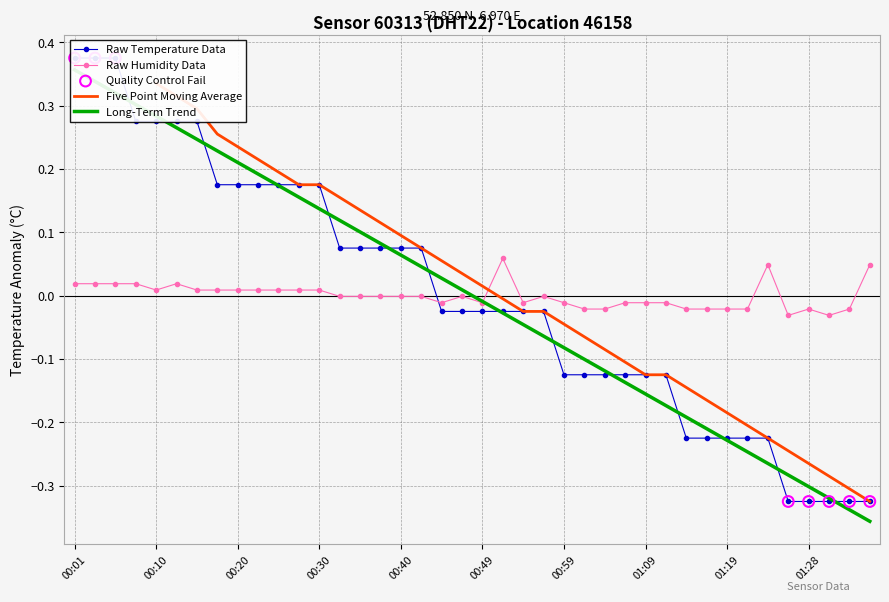

At which category is the sum across all series the highest?

00:01